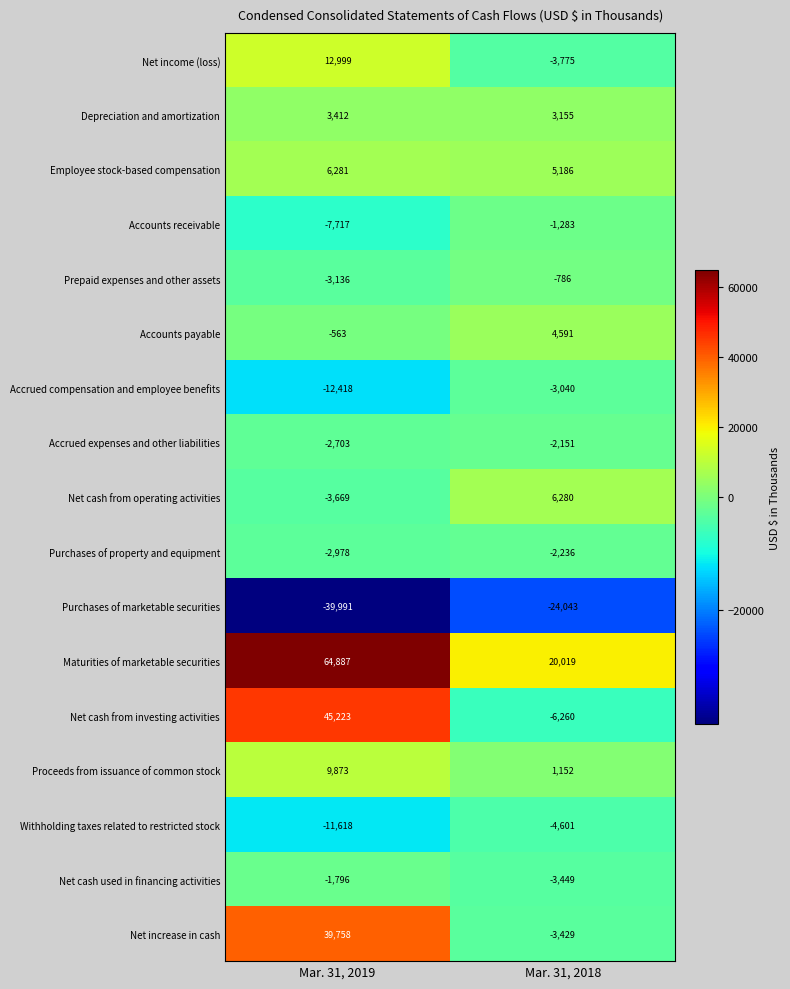

How many series are shown in this chart?

17